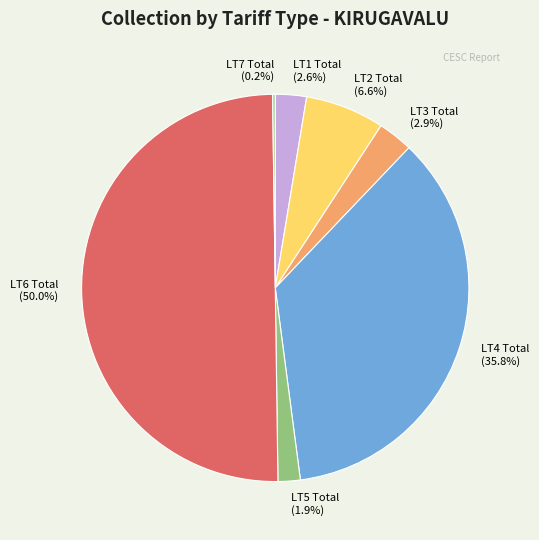

Between LT5 Total and LT4 Total, which is larger?

LT4 Total